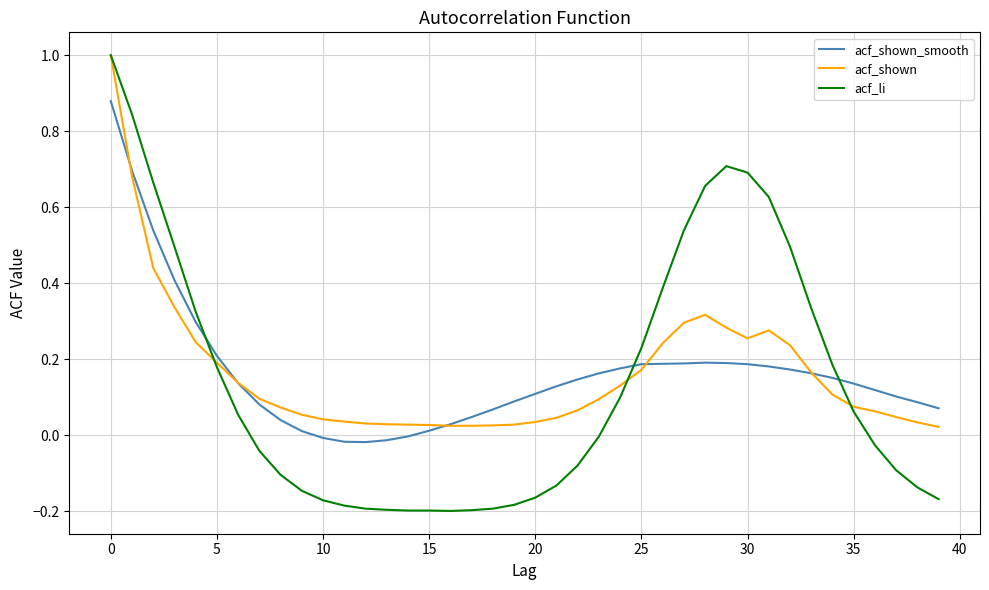

What is the maximum value shown in the chart?

1.0